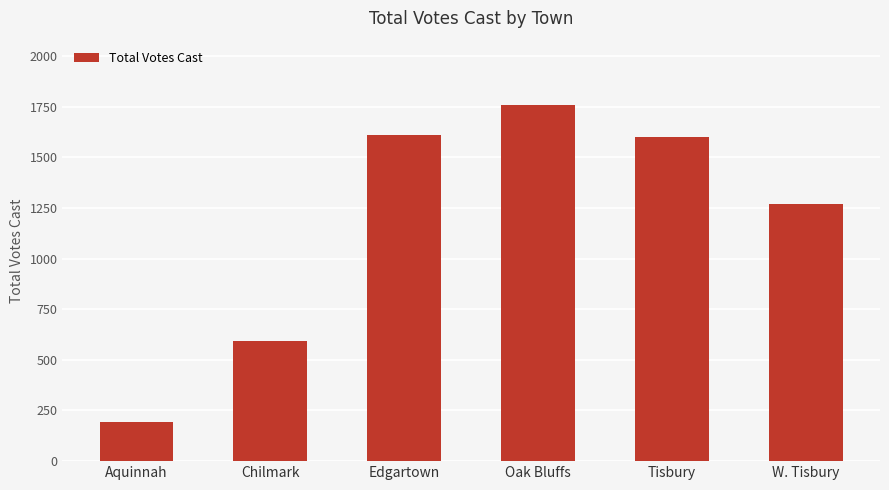

Which category has the highest value across all series?

Oak Bluffs